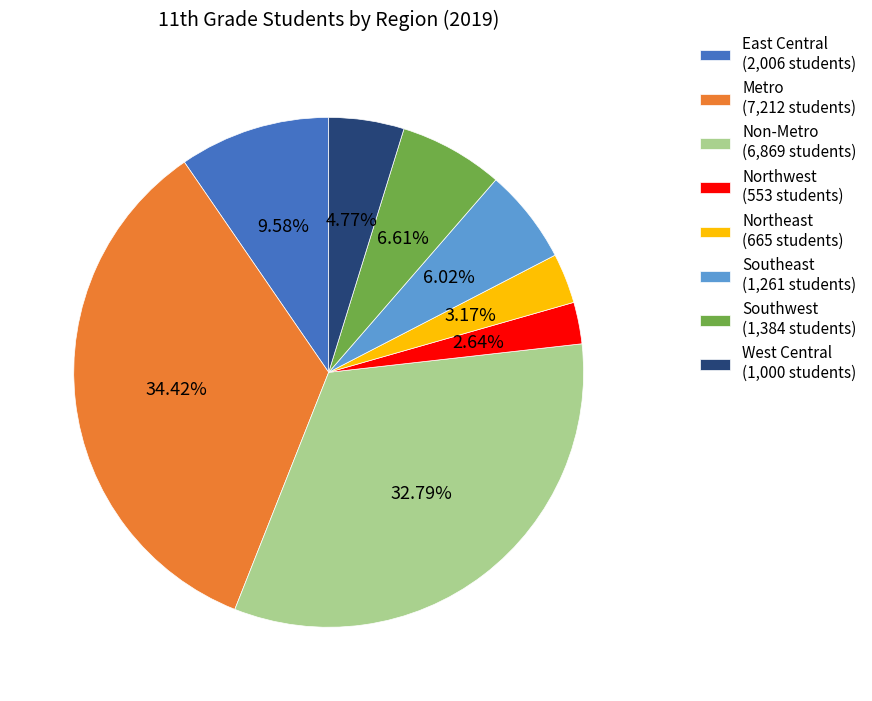

Is the sum of Northeast and West Central greater than half?

No